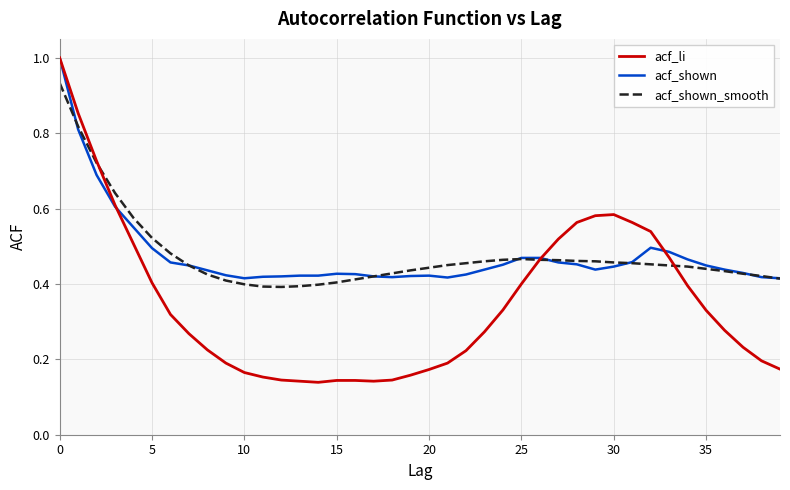

Does the chart display data point markers on the line(s)?

No